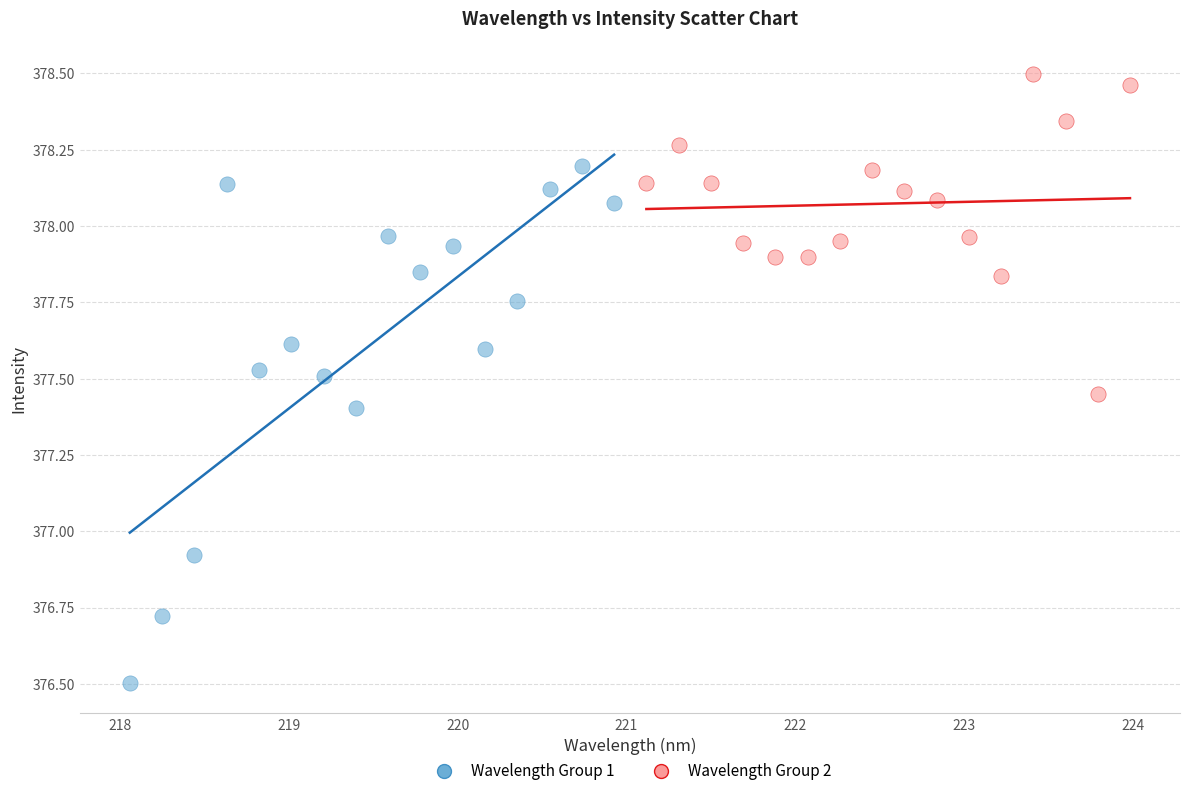

Which series has the largest Y range (max minus min)?

Wavelength Group 1